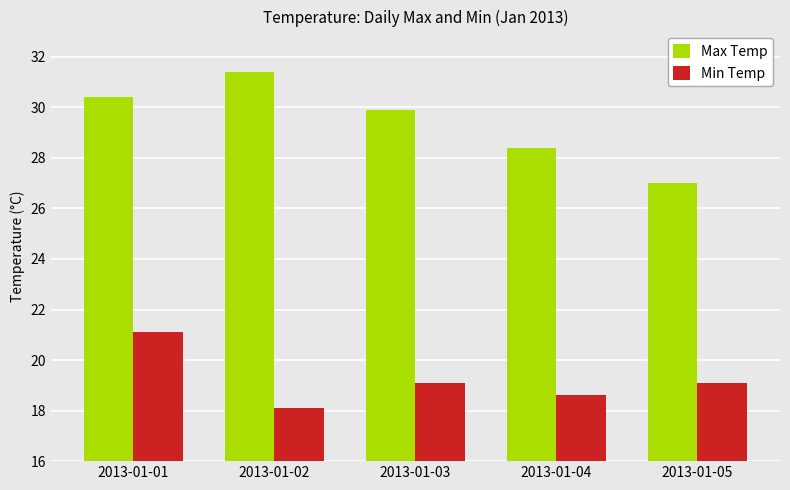

The value of Max Temp at 2013-01-04 is 28.4. True or false?

True